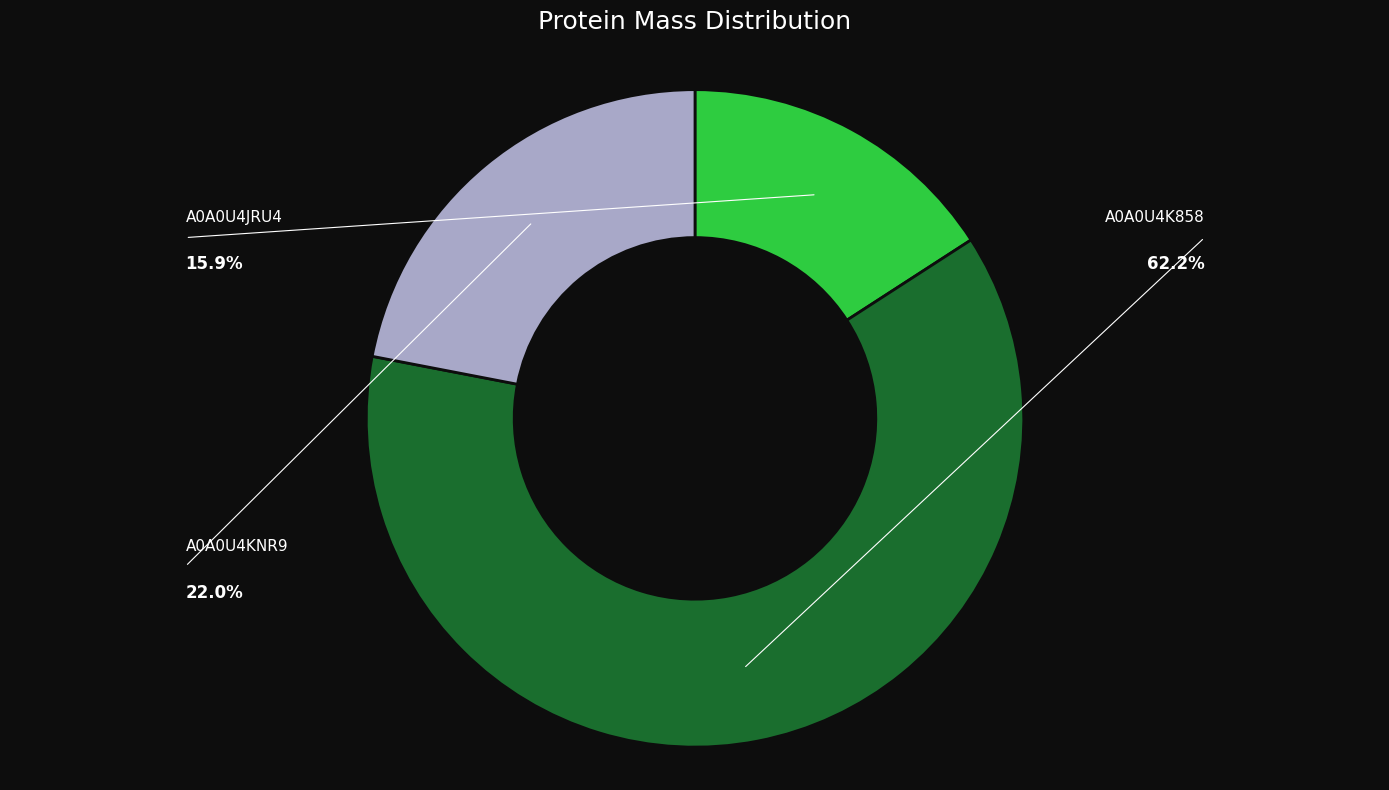

What is the change in value from A0A0U4JRU4 to A0A0U4K858?

+15169.1